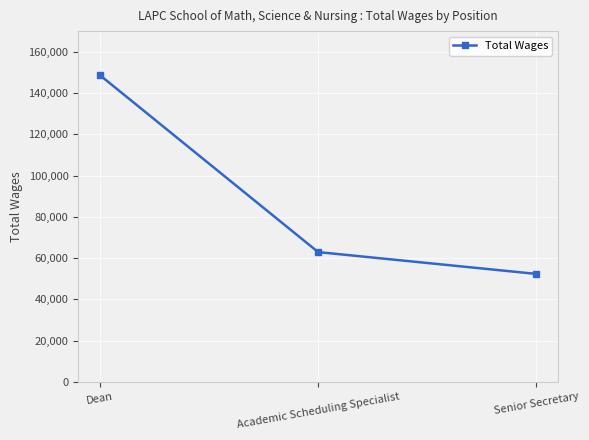

Count the number of categories in the chart.

3